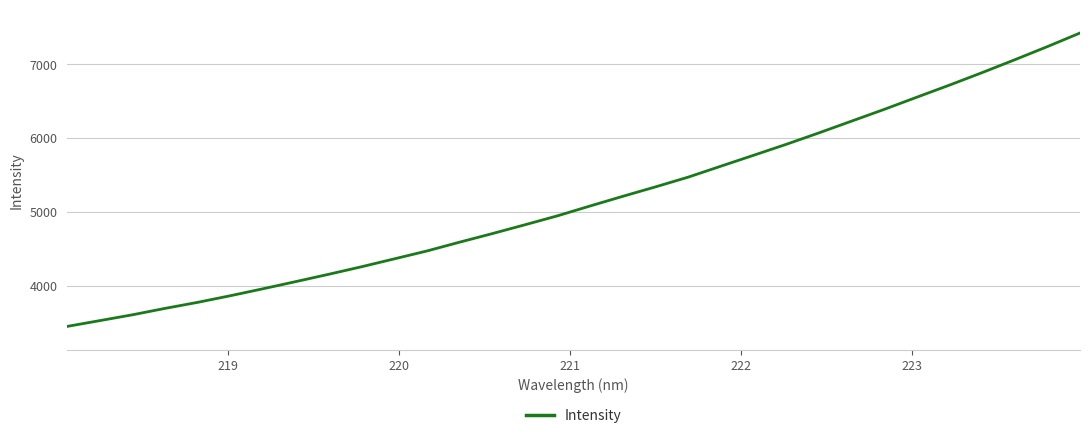

What is the maximum value shown in the chart?

7422.5